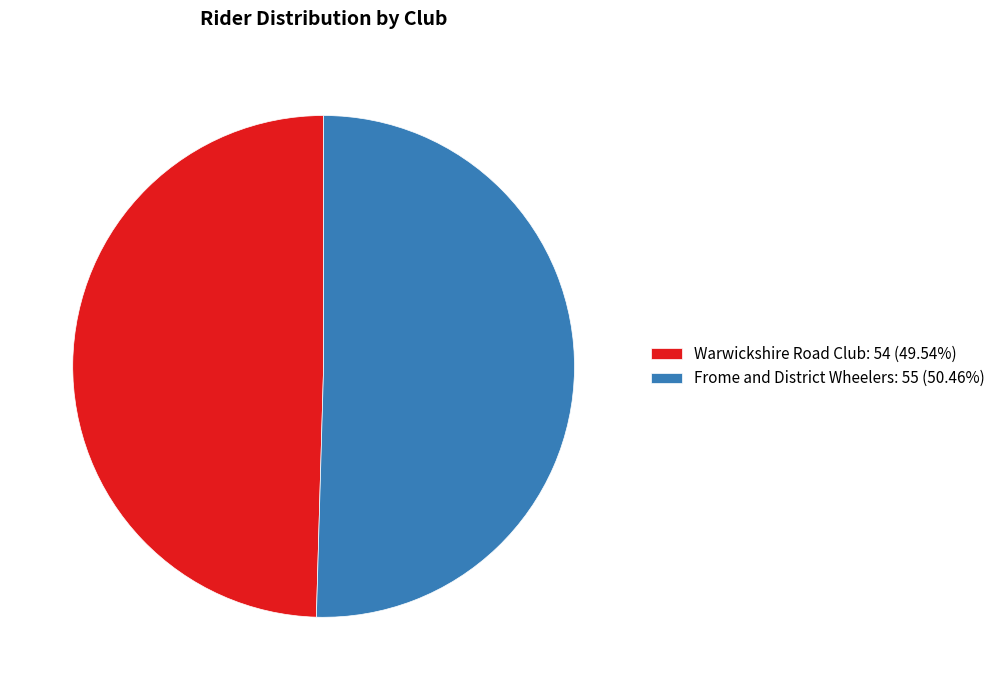

Do Warwickshire Road Club and Frome and District Wheelers together represent more than half of the pie?

Yes